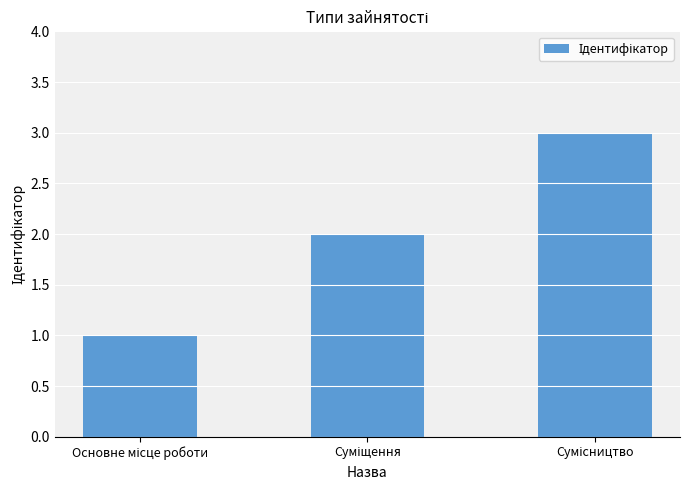

What is the sum of all values?

6